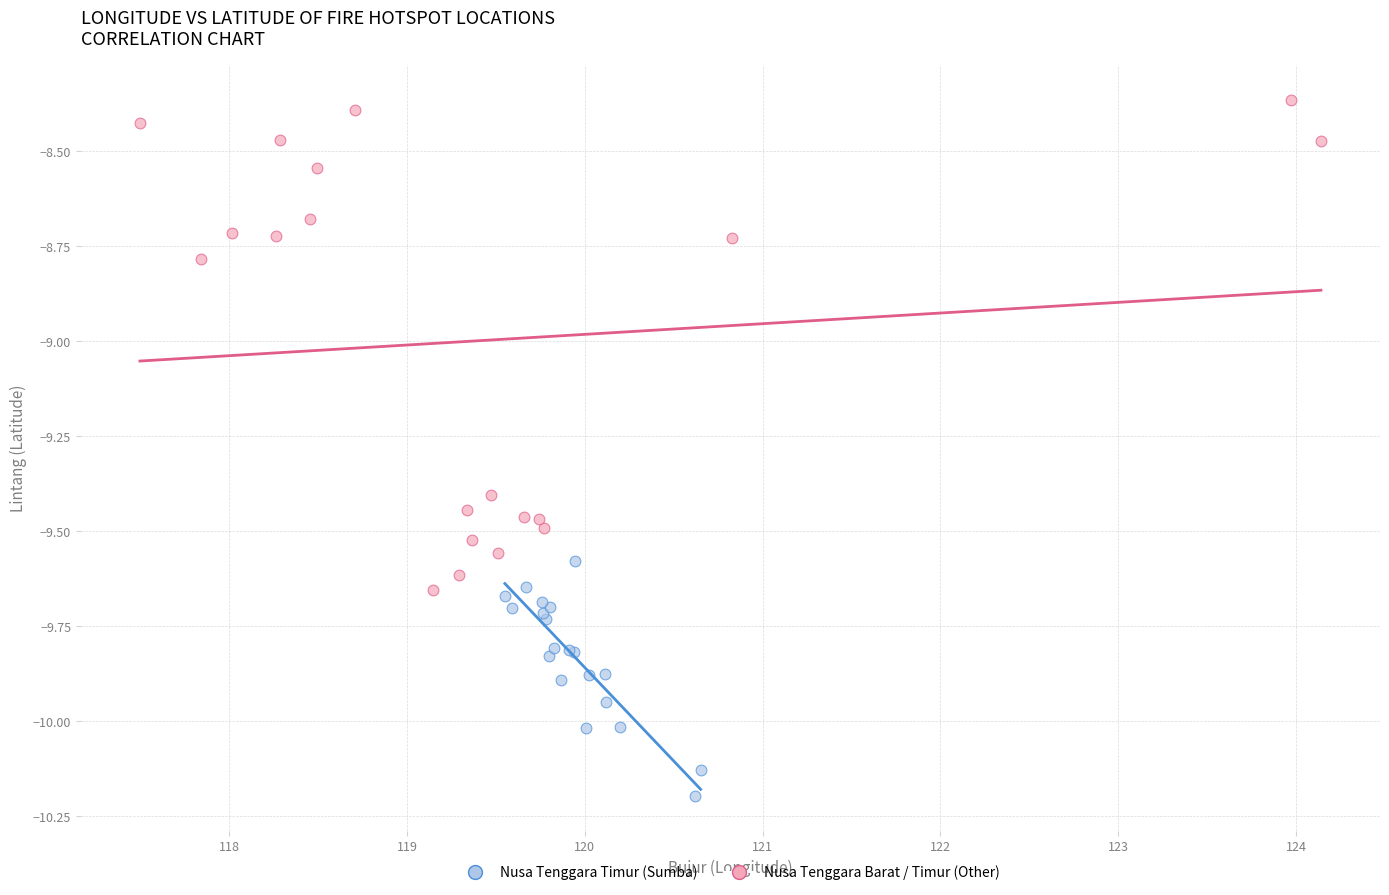

What are all the series names shown in the legend?

Nusa Tenggara Timur (Sumba), Nusa Tenggara Barat / Timur (Other)